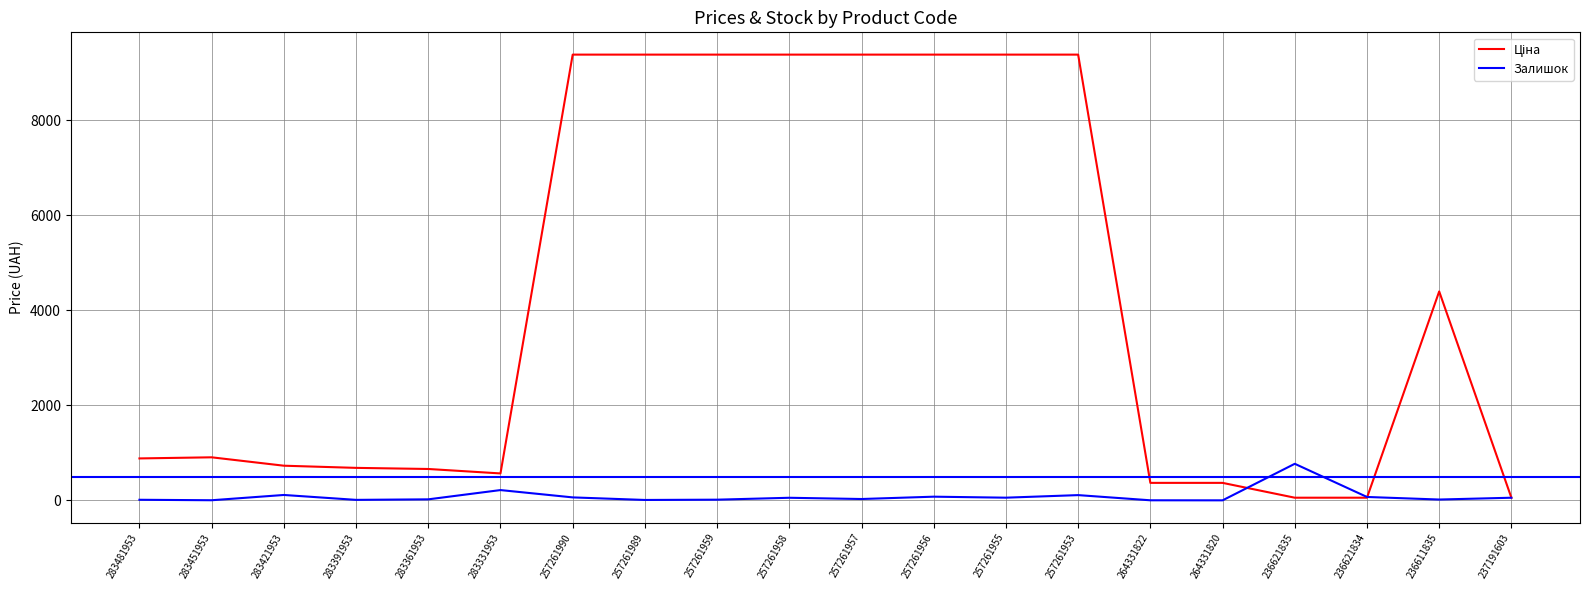

What is the sum of all Залишок values?

1696.0